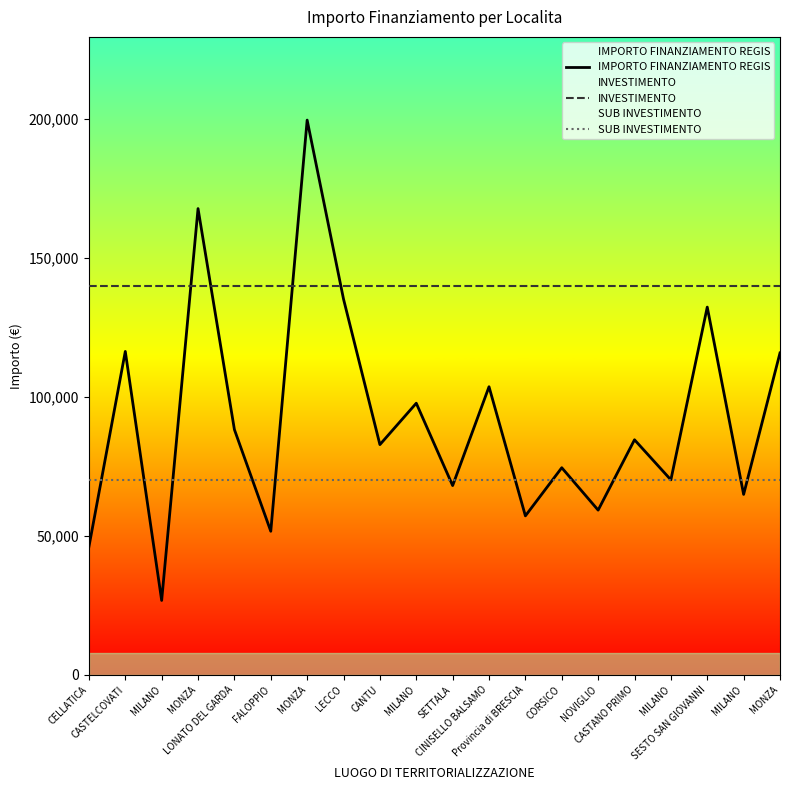

Is it true that INVESTIMENTO equals 209350.5 at MILANO?

False